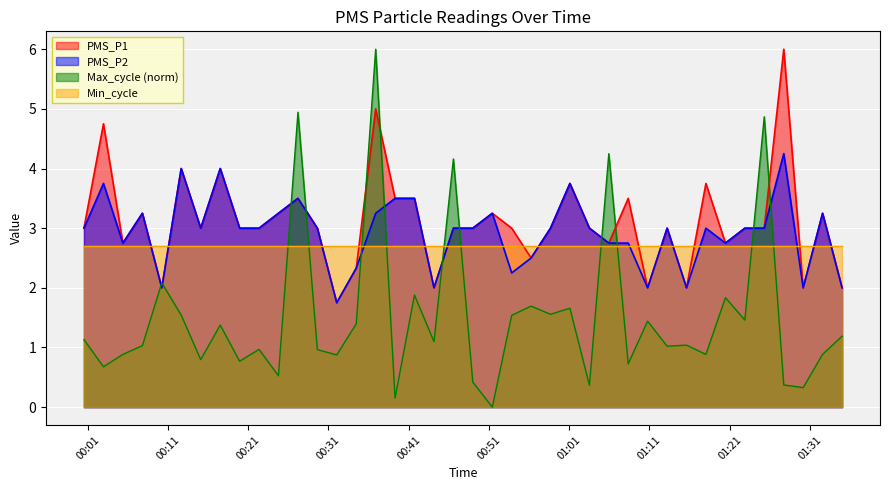

Between 2022/03/05 00:07:49 and 2022/03/05 01:27:44, which series saw the biggest shift?

PMS_P1